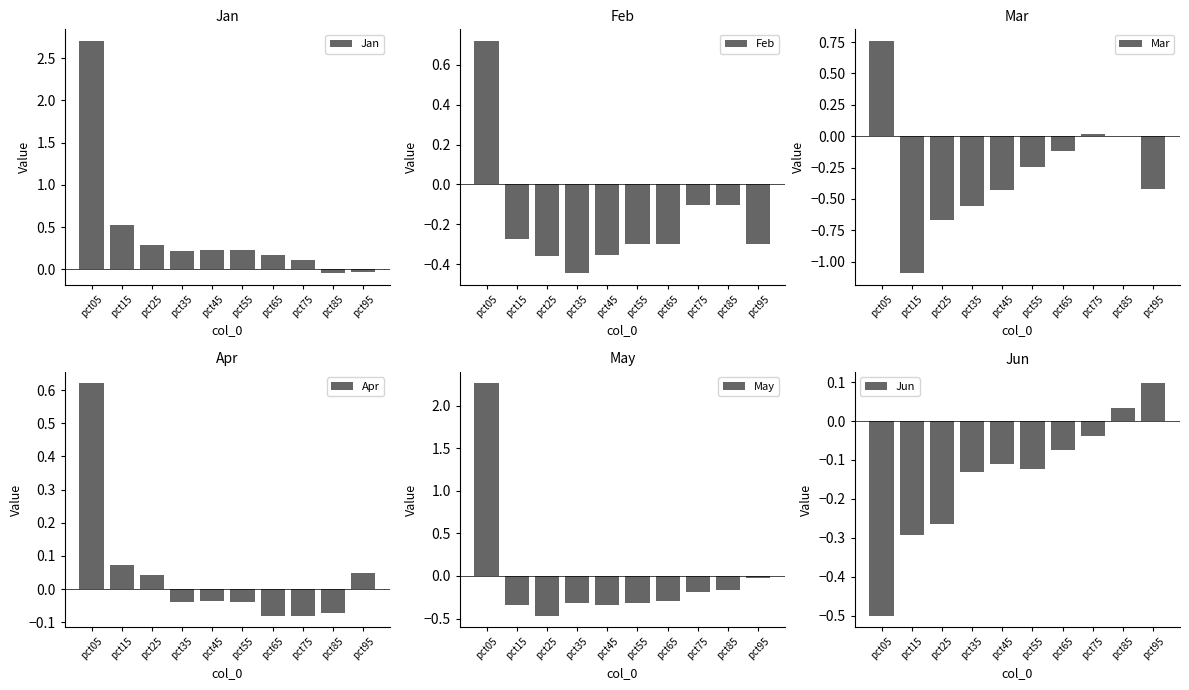

List the series in order of their peak value, highest first.

Jan, May, Mar, Feb, Apr, Jun